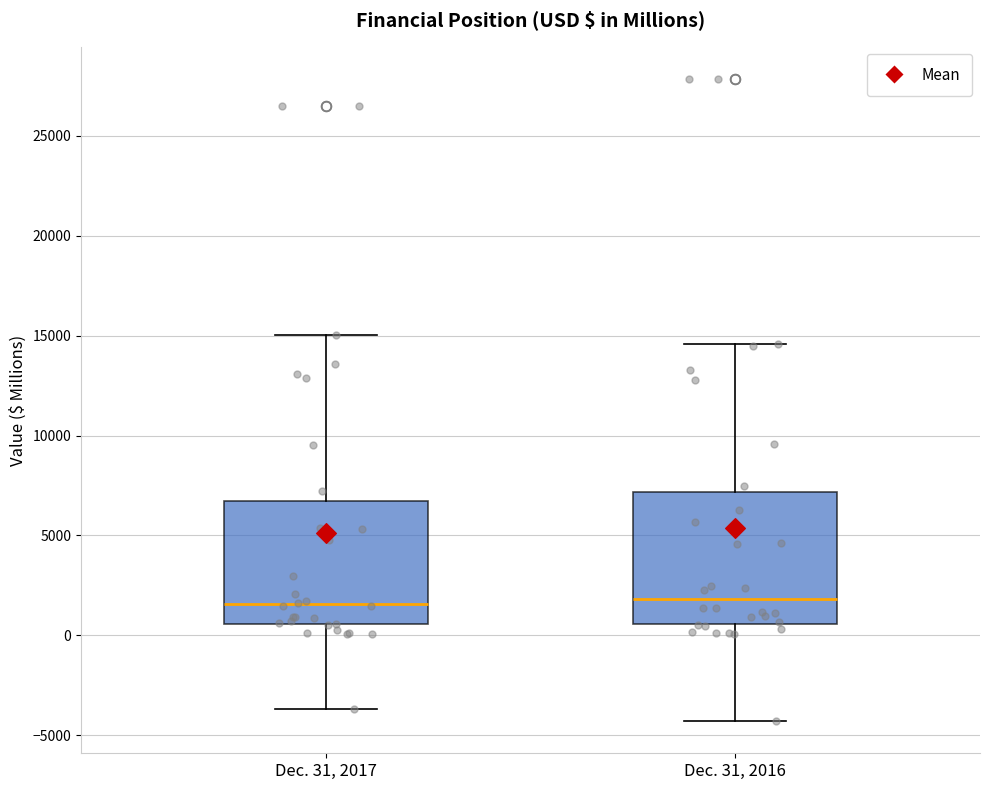

Reading left to right, read every box against the y-axis: the position of its median line, the range the box covers, and the ends of its whiskers. The values are not printed on the chart, so give them approximately, as read against the axis.

Dec. 31, 2017: median 1500, box 500 to 6500, whiskers -3500 to 15000
Dec. 31, 2016: median 2000, box 500 to 7000, whiskers -4500 to 14500